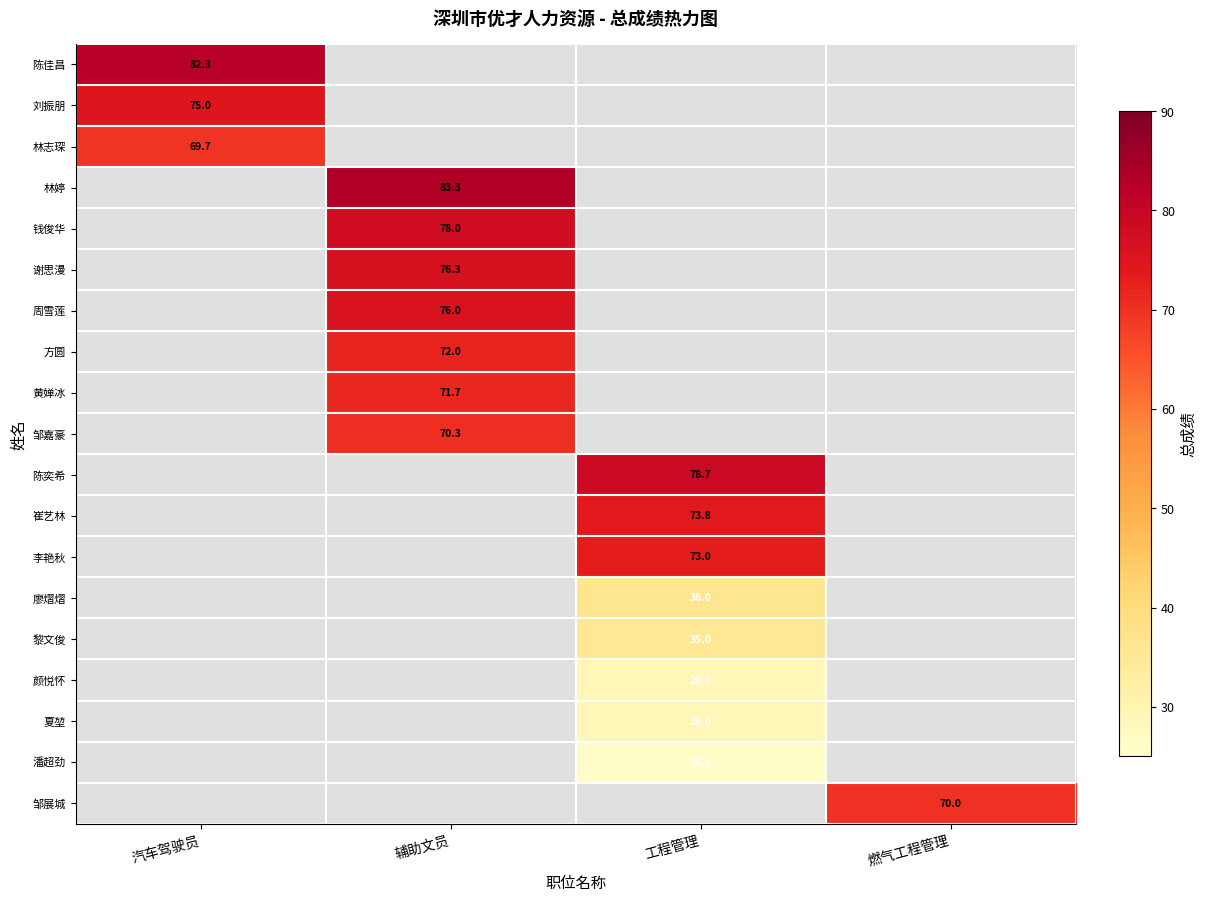

The 潘超劲 series shows 14.7 at 工程管理. True or false?

False